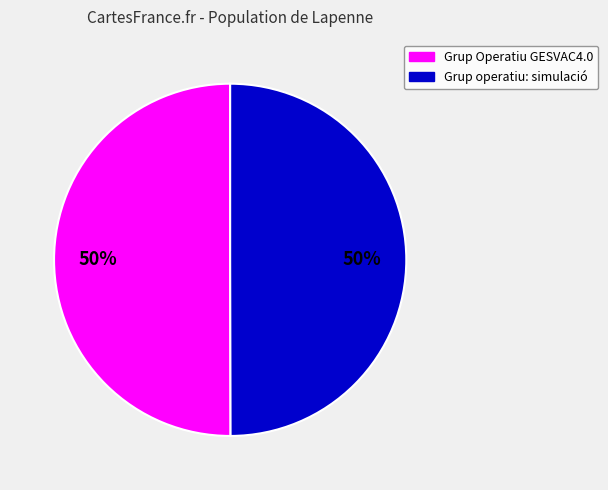

Approximately how many times larger is the value at Grup Operatiu GESVAC4.0 compared to Grup operatiu: simulació?

1.0